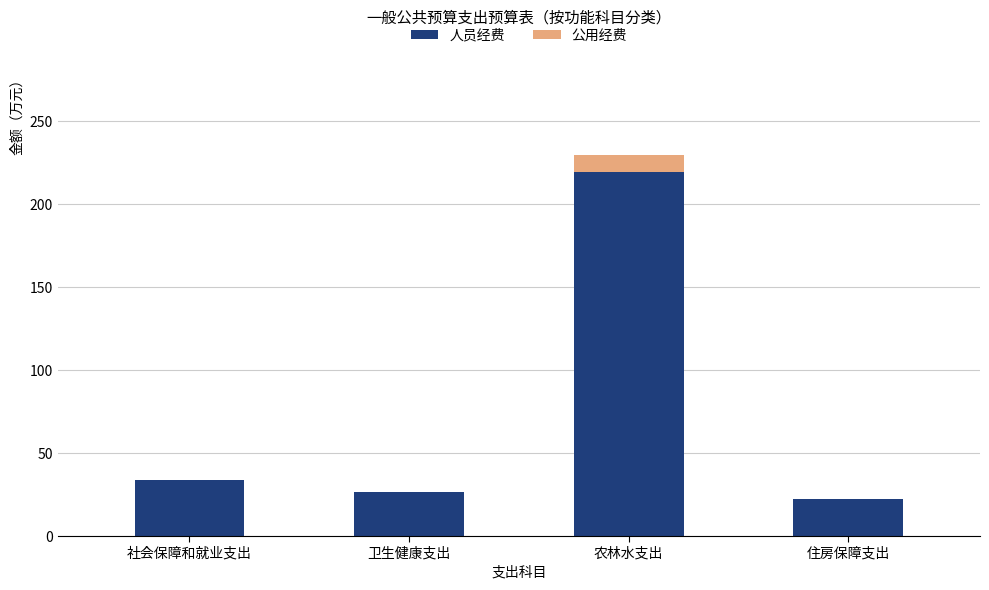

The value of 人员经费 at 住房保障支出 is 22.6. True or false?

True